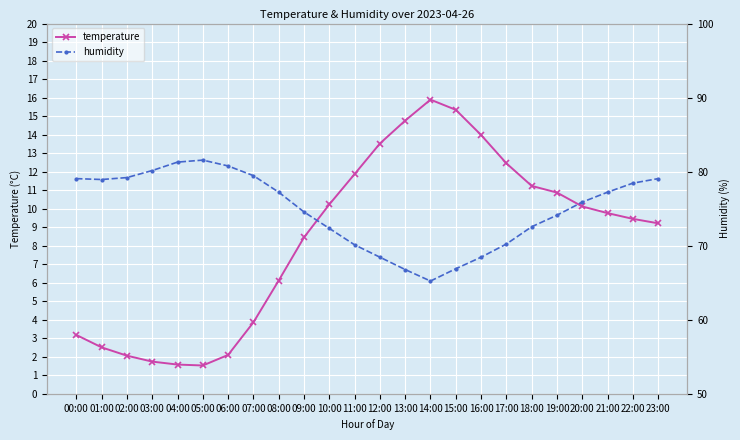

What value does the temperature series have at 01:00?

2.5